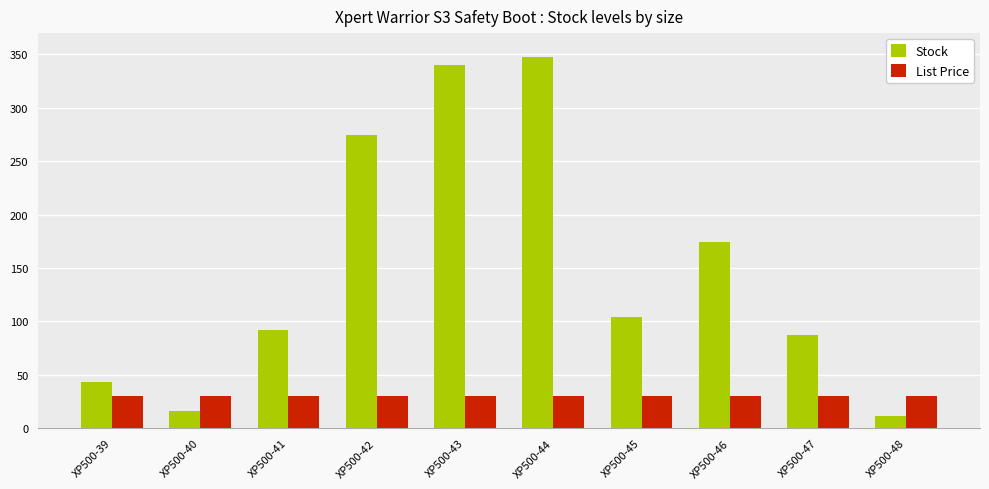

Which category has the highest value across all series?

XP500-44